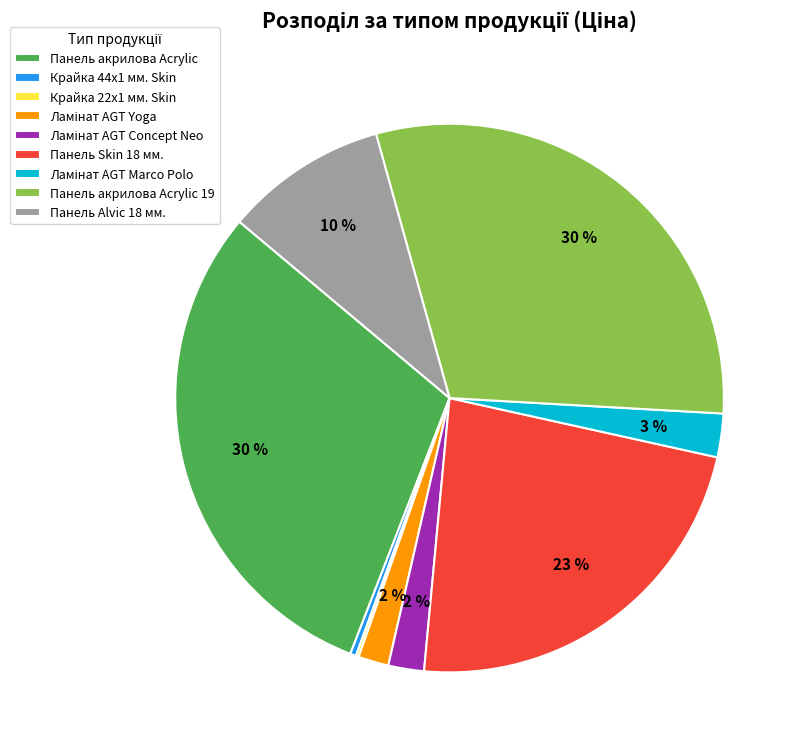

To the nearest percent, what is the average slice percentage?

11%